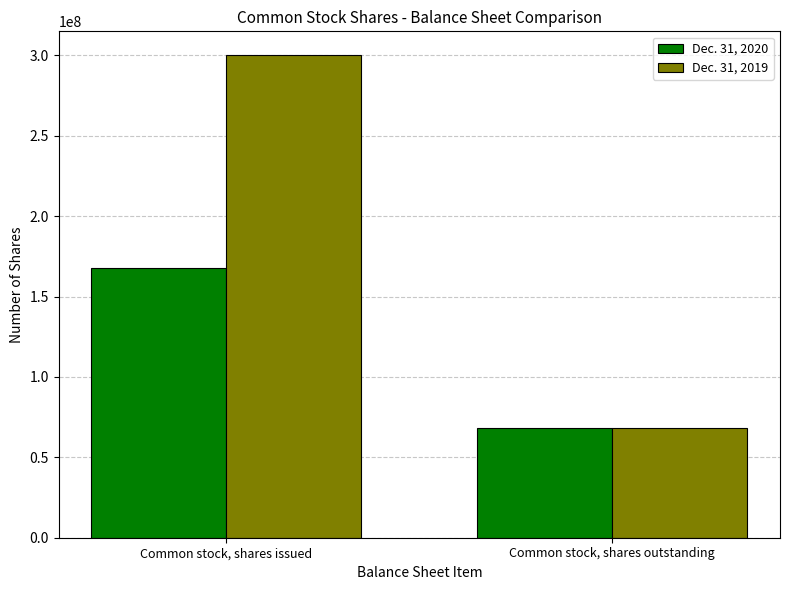

The Dec. 31, 2019 series shows 300000000 at Common stock, shares issued. True or false?

True